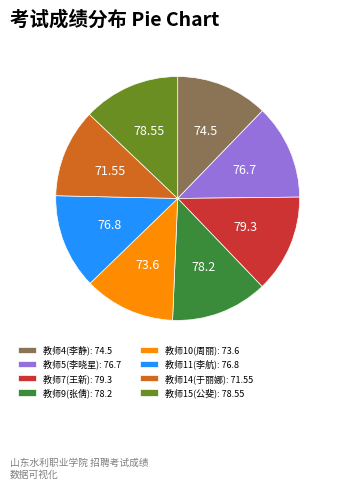

Combined, do 教师14(于丽娜) and 教师15(公斐) account for over 50%?

No